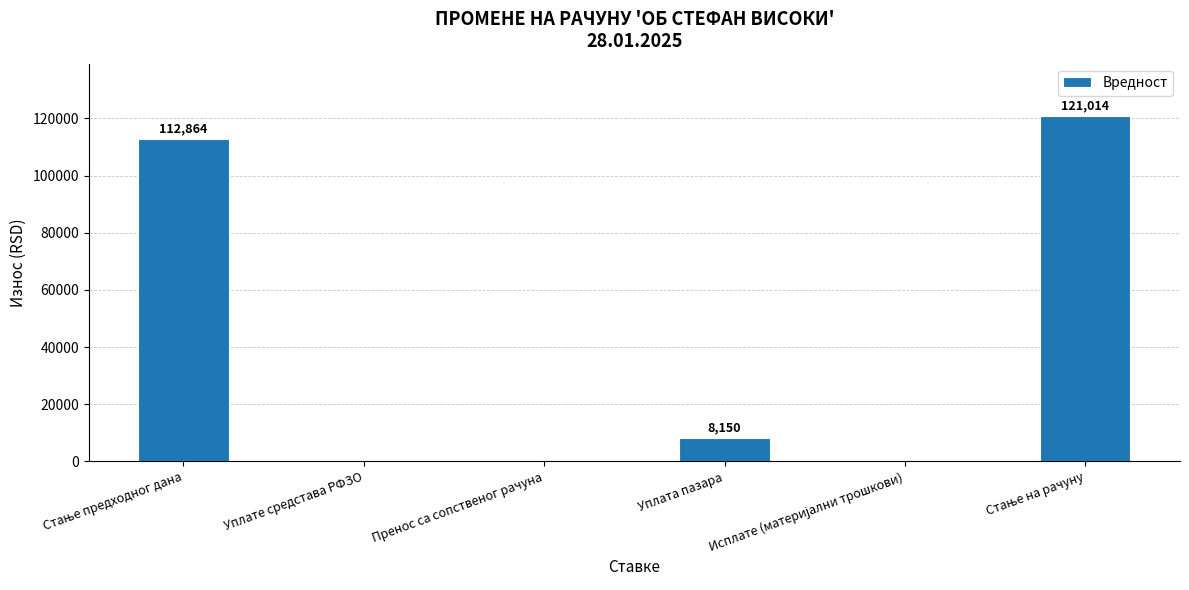

Is it true that the value at Пренос са сопственог рачуна is 0?

True